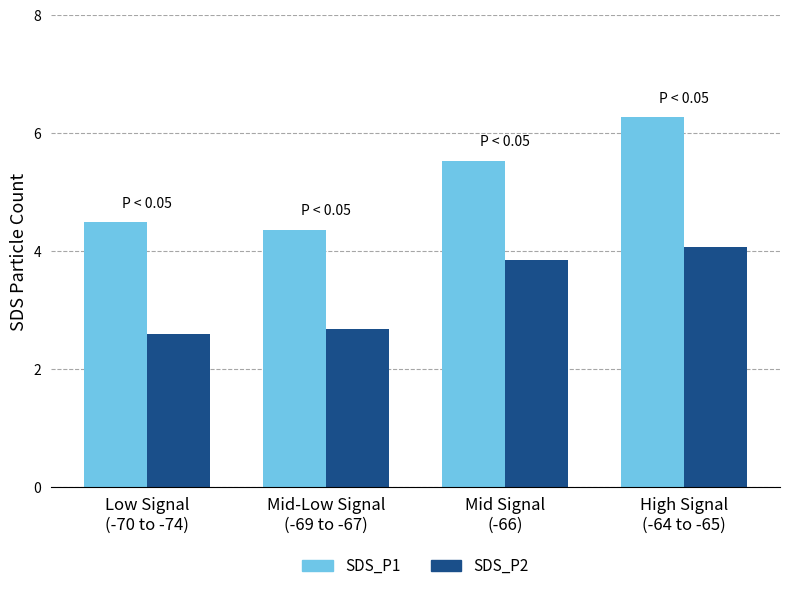

What is the average value of the SDS_P1 series?

5.2